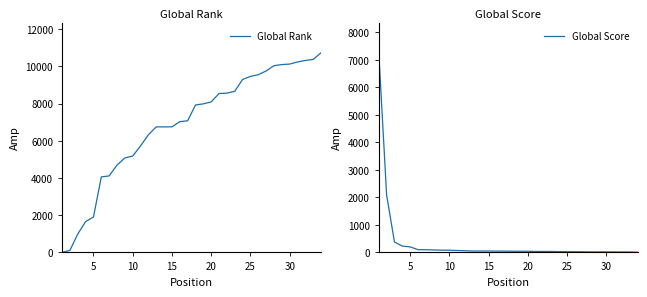

What is the total value across all series at 22?

8697